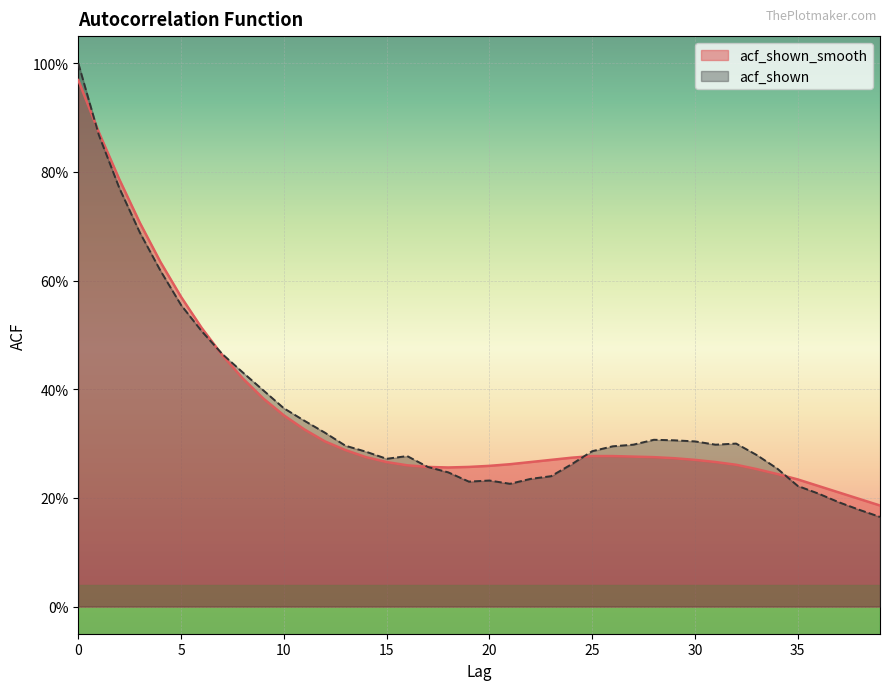

Which has a higher value, 7 or 26?

7